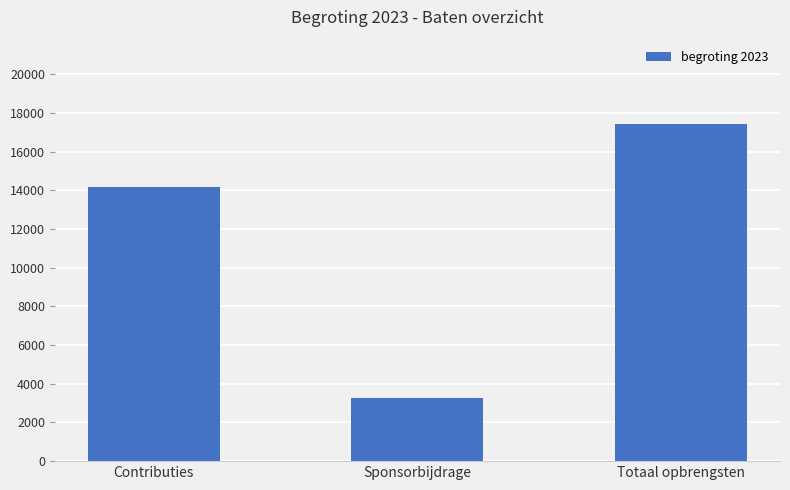

What is the label of the 2nd bar from the right?

Sponsorbijdrage